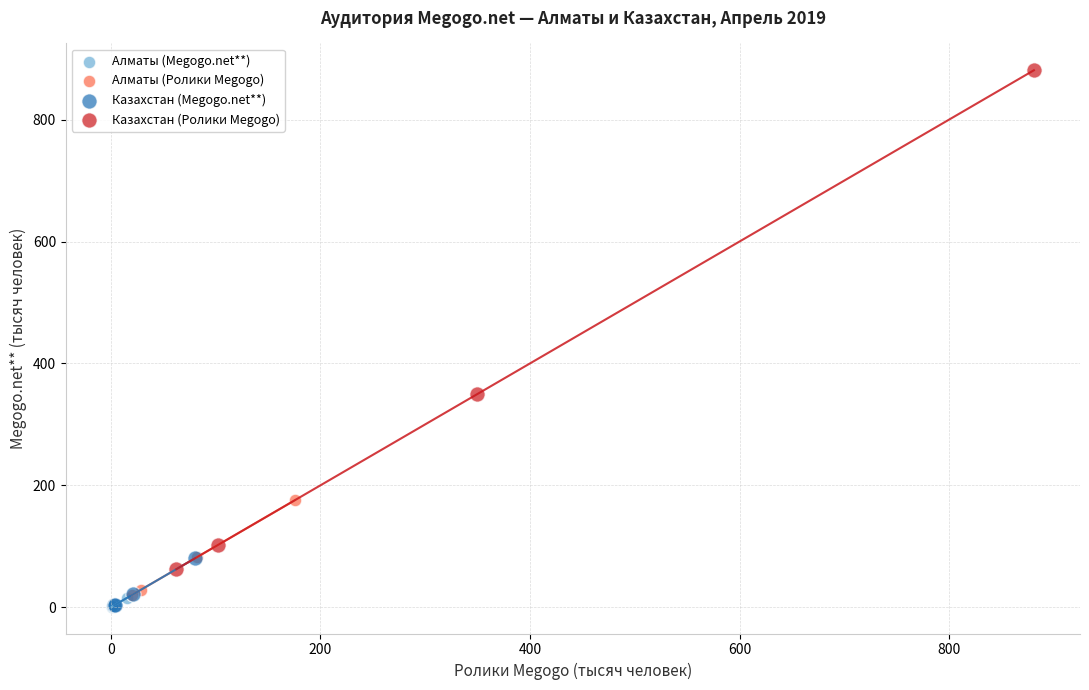

Which series has the widest spread of Y values?

Казахстан (Ролики Megogo)